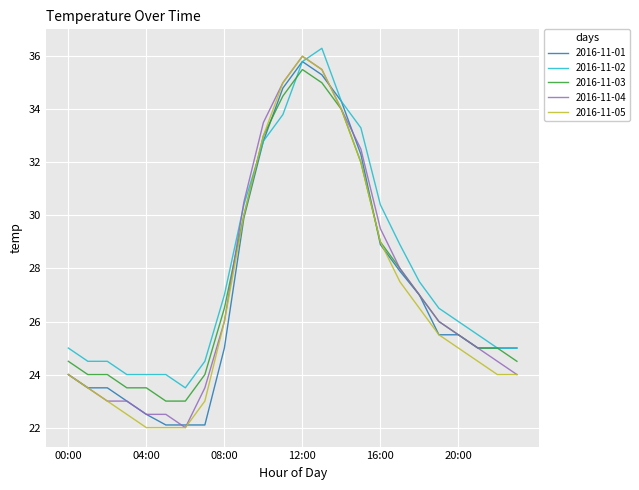

What is the highest value of the 2016-11-05 series?

36.0